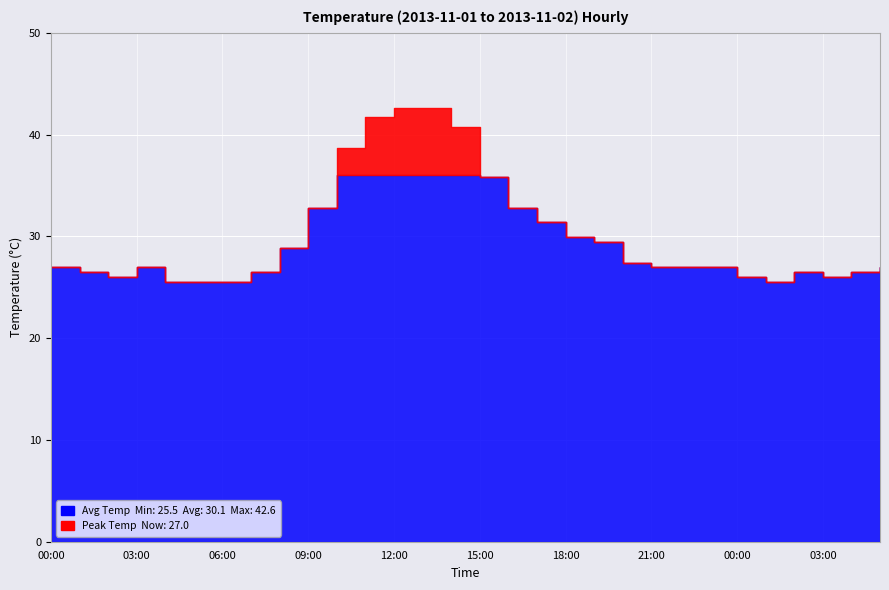

What is the difference between the maximum and minimum values in the Max Temp series?

17.1